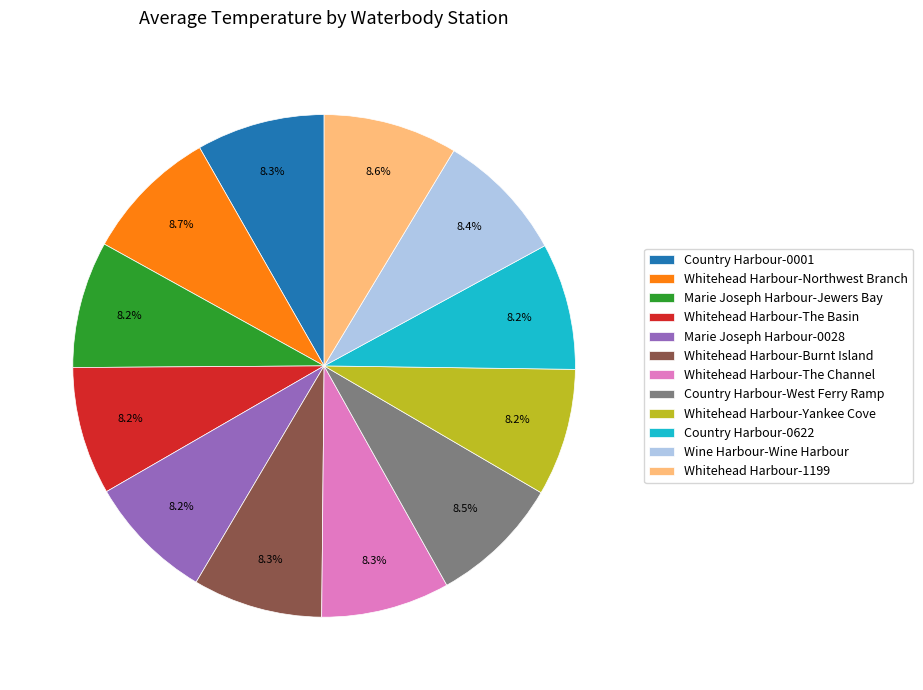

Approximately how many times larger is the value at Whitehead Harbour-The Channel compared to Whitehead Harbour-Burnt Island?

1.0